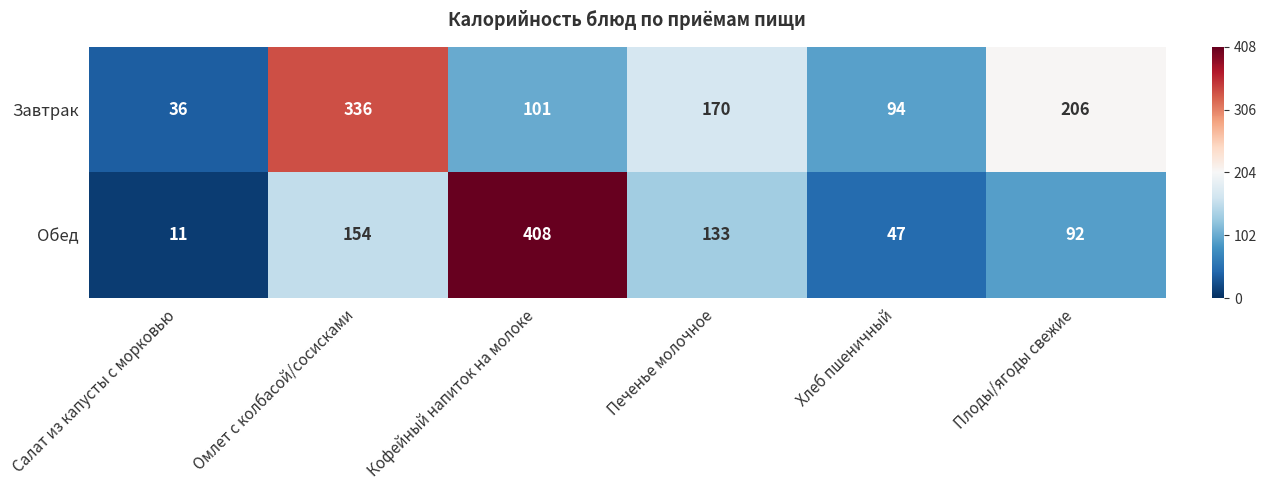

What is the difference between the highest and lowest values at Плоды/ягоды свежие?

114